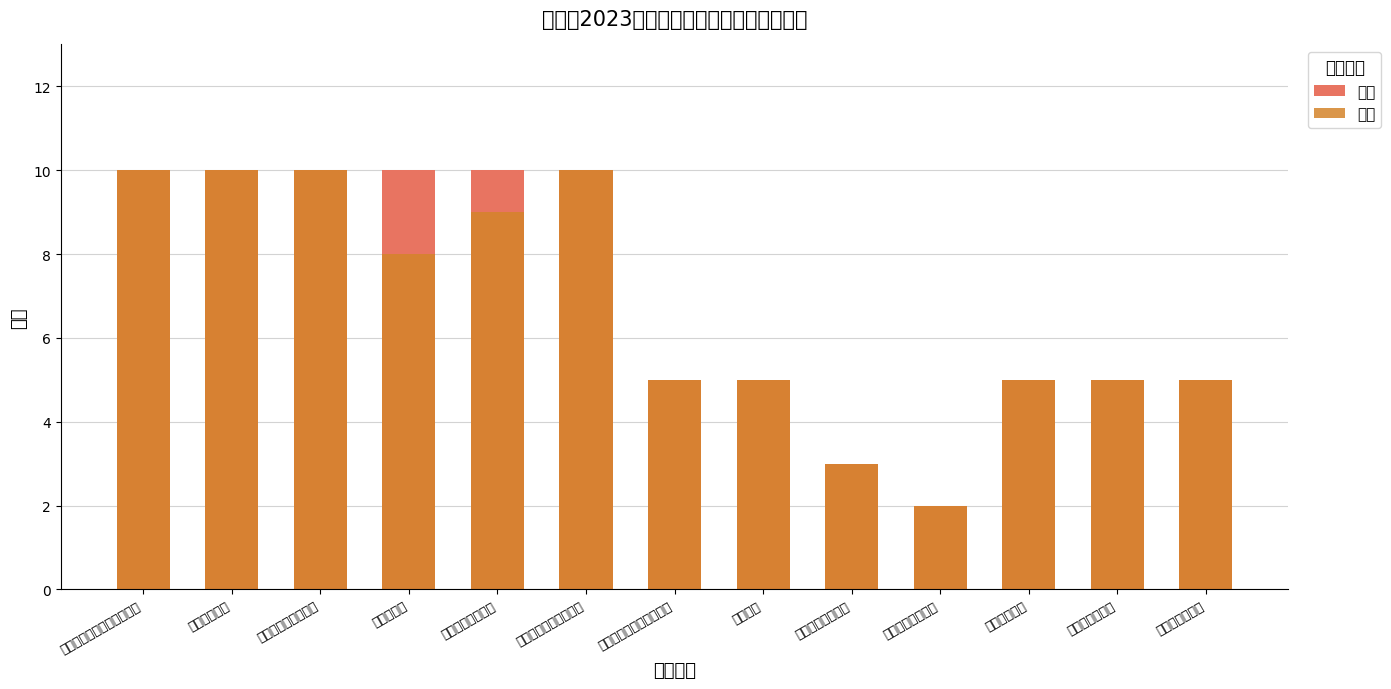

Read the 得分 value at 改善辖区居民就医条件.

10